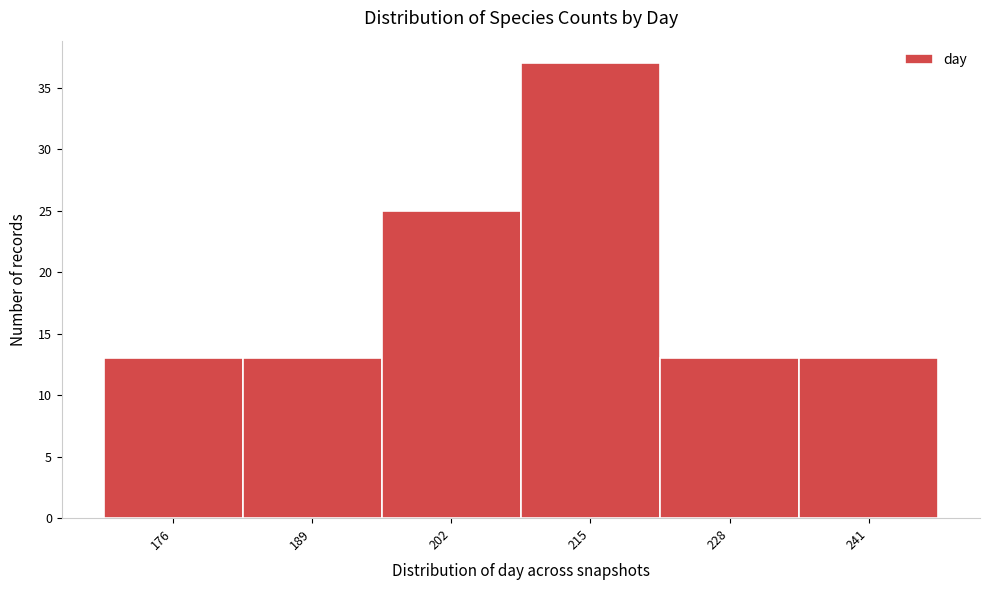

Reading left to right, transcribe all the data shown in this chart.

176=13	189=13	202=25	215=37	228=13	241=13